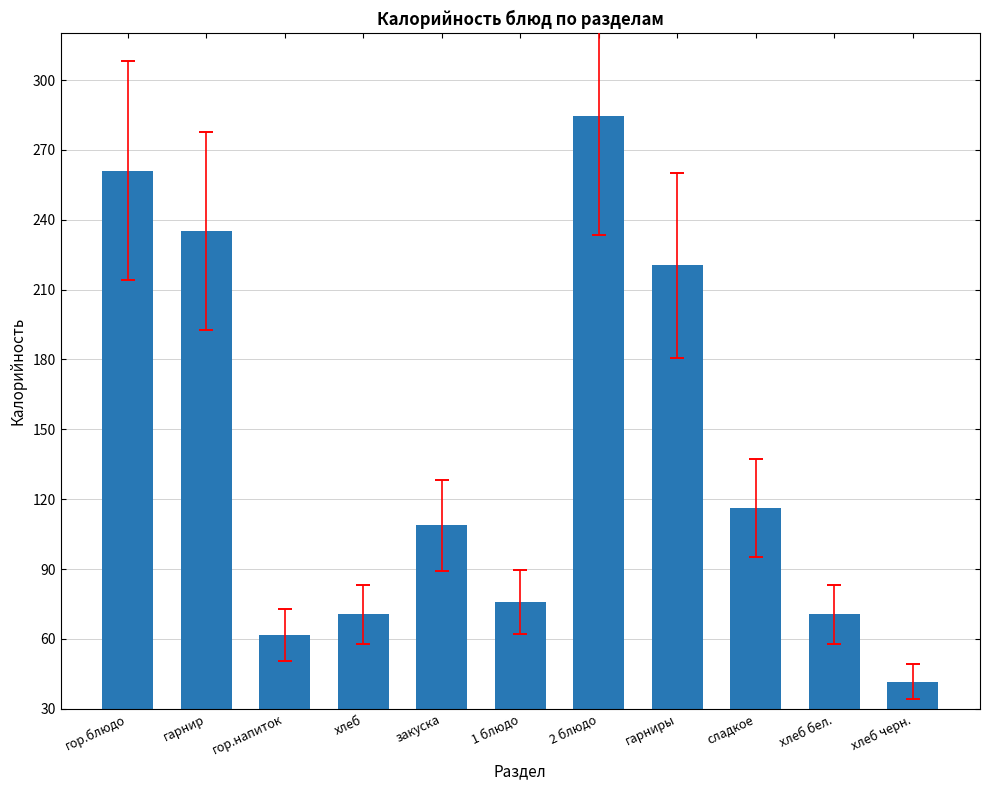

What is the smallest value displayed?

41.6